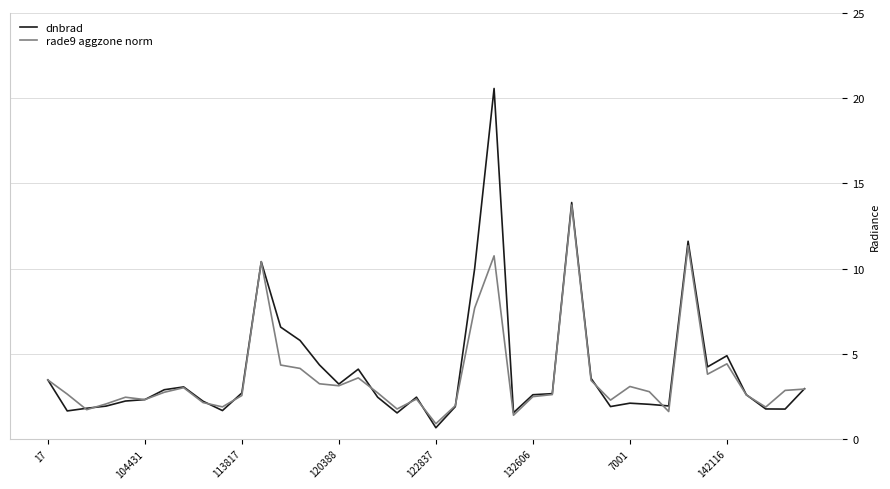

Rank the series by their maximum value, from lowest to highest.

rade9 aggzone norm, dnbrad